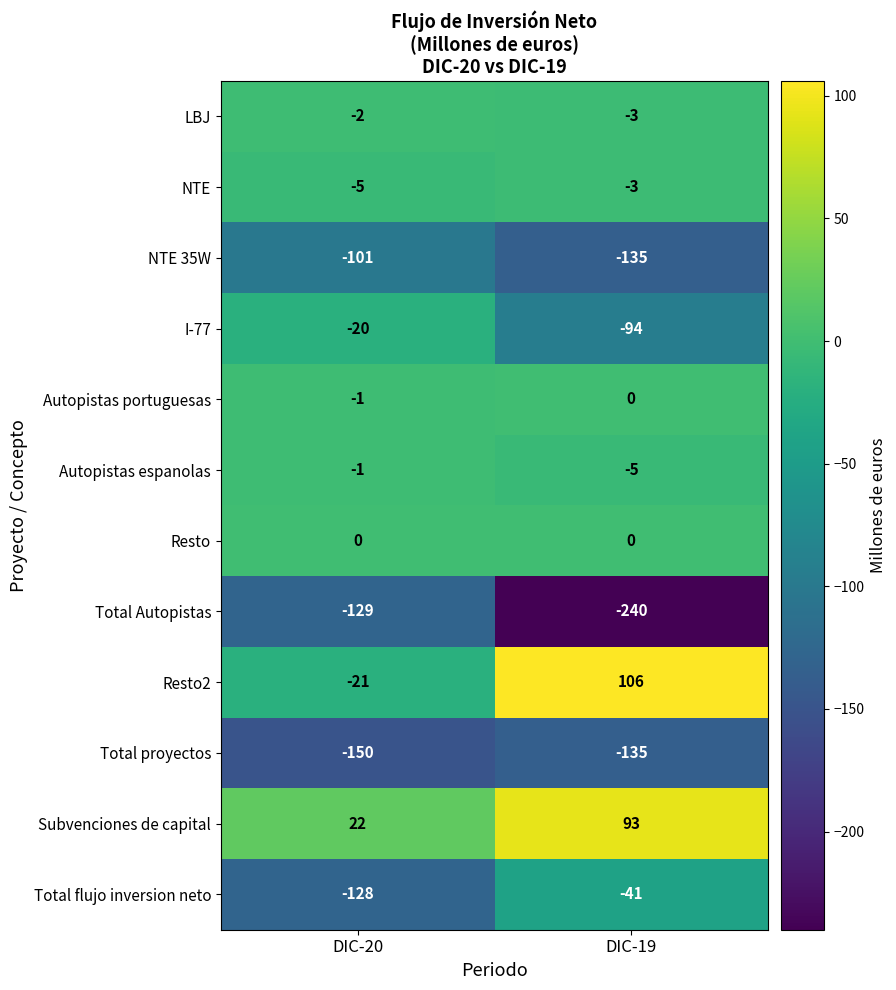

Which category has the highest value across all series?

DIC-19